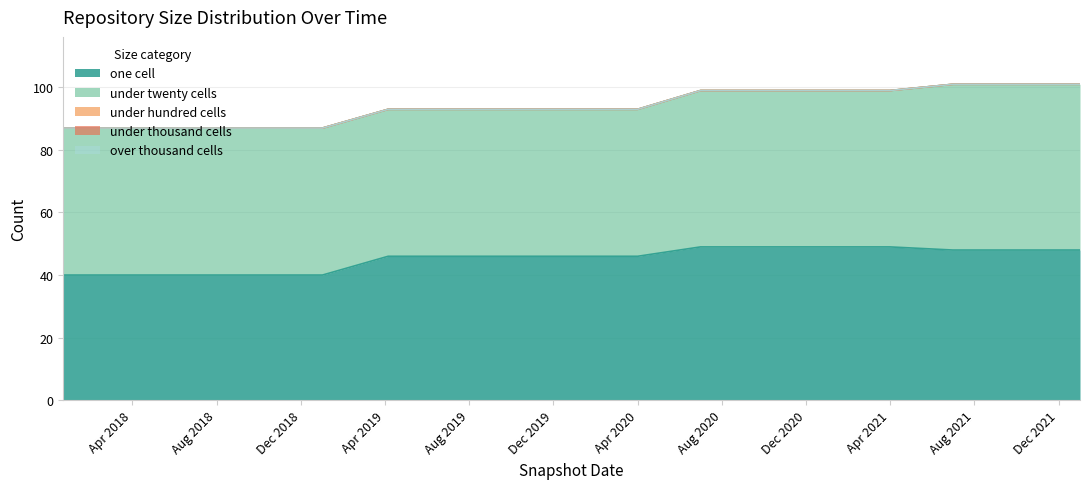

Reading right to left, what are all the values shown in this chart?

one_cell: 2022-01-01=48	2021-10-01=48	2021-07-01=48	2021-04-01=49	2021-01-01=49	2020-10-01=49	2020-07-01=49	2020-04-01=46	2020-01-01=46	2019-10-09=46	2019-07-01=46	2019-04-06=46	2019-01-01=40	2018-09-28=40	2018-07-11=40	2018-04-09=40	2017-12-22=40
under_twenty_cells: 2022-01-01=53	2021-10-01=53	2021-07-01=53	2021-04-01=50	2021-01-01=50	2020-10-01=50	2020-07-01=50	2020-04-01=47	2020-01-01=47	2019-10-09=47	2019-07-01=47	2019-04-06=47	2019-01-01=47	2018-09-28=47	2018-07-11=47	2018-04-09=47	2017-12-22=47
under_hundred_cells: 2022-01-01=0	2021-10-01=0	2021-07-01=0	2021-04-01=0	2021-01-01=0	2020-10-01=0	2020-07-01=0	2020-04-01=0	2020-01-01=0	2019-10-09=0	2019-07-01=0	2019-04-06=0	2019-01-01=0	2018-09-28=0	2018-07-11=0	2018-04-09=0	2017-12-22=0
under_thousand_cells: 2022-01-01=0	2021-10-01=0	2021-07-01=0	2021-04-01=0	2021-01-01=0	2020-10-01=0	2020-07-01=0	2020-04-01=0	2020-01-01=0	2019-10-09=0	2019-07-01=0	2019-04-06=0	2019-01-01=0	2018-09-28=0	2018-07-11=0	2018-04-09=0	2017-12-22=0
over_thousand_cells: 2022-01-01=0	2021-10-01=0	2021-07-01=0	2021-04-01=0	2021-01-01=0	2020-10-01=0	2020-07-01=0	2020-04-01=0	2020-01-01=0	2019-10-09=0	2019-07-01=0	2019-04-06=0	2019-01-01=0	2018-09-28=0	2018-07-11=0	2018-04-09=0	2017-12-22=0